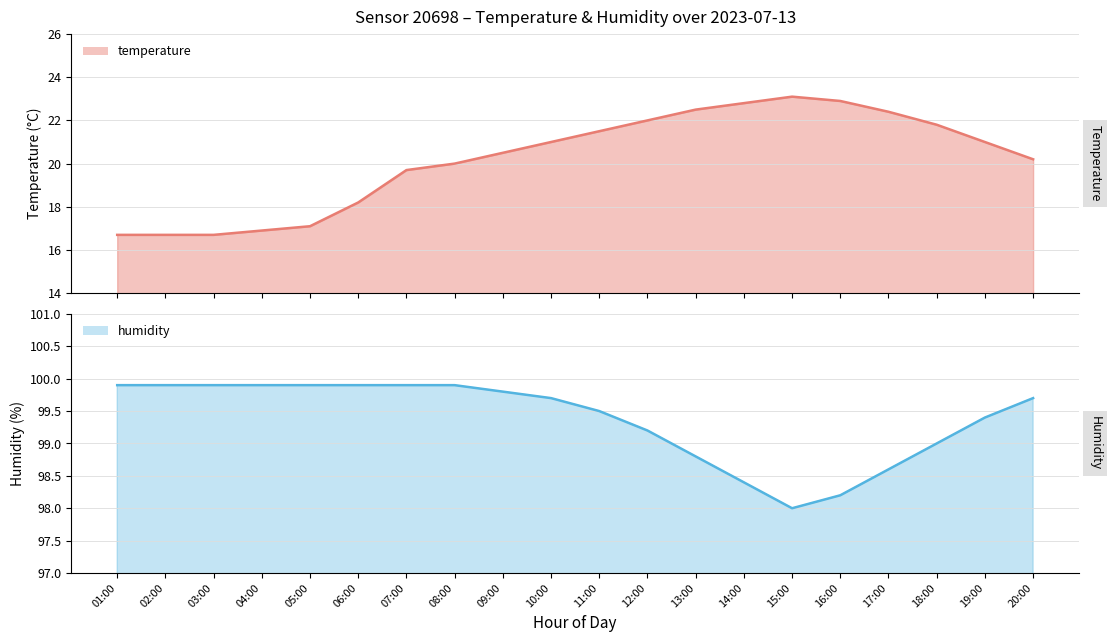

Which series has the largest range (max minus min)?

temperature